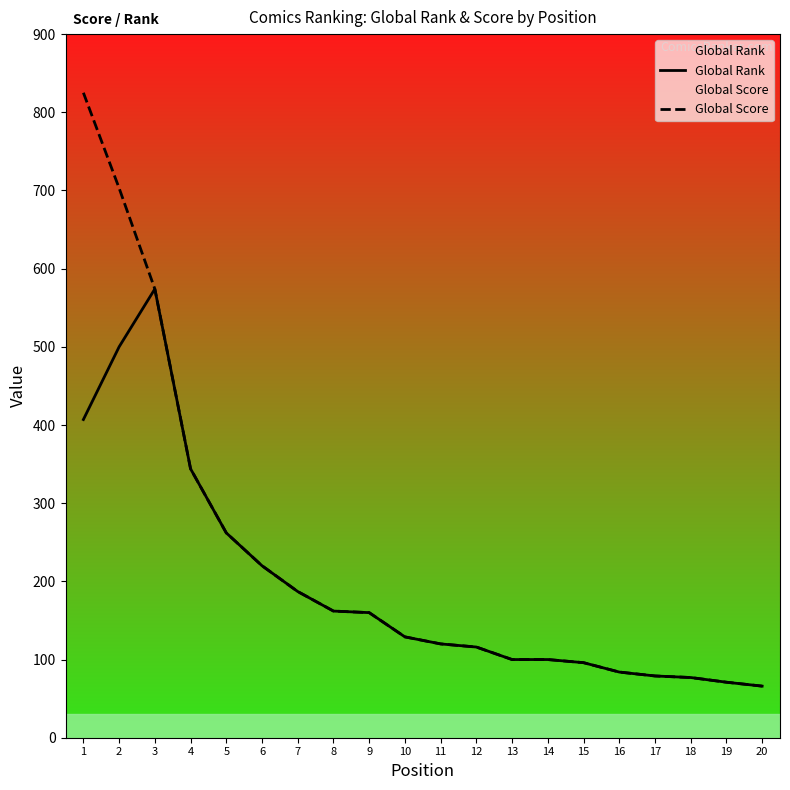

Where is Global Score nearest to the value 445?

4